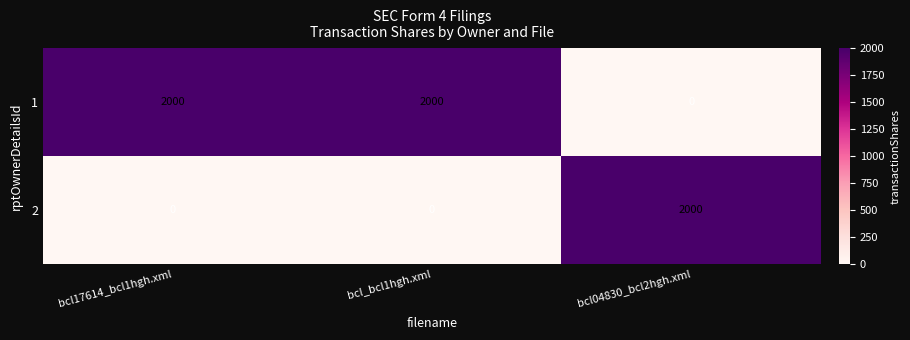

What is the highest value of the 1 series?

2000